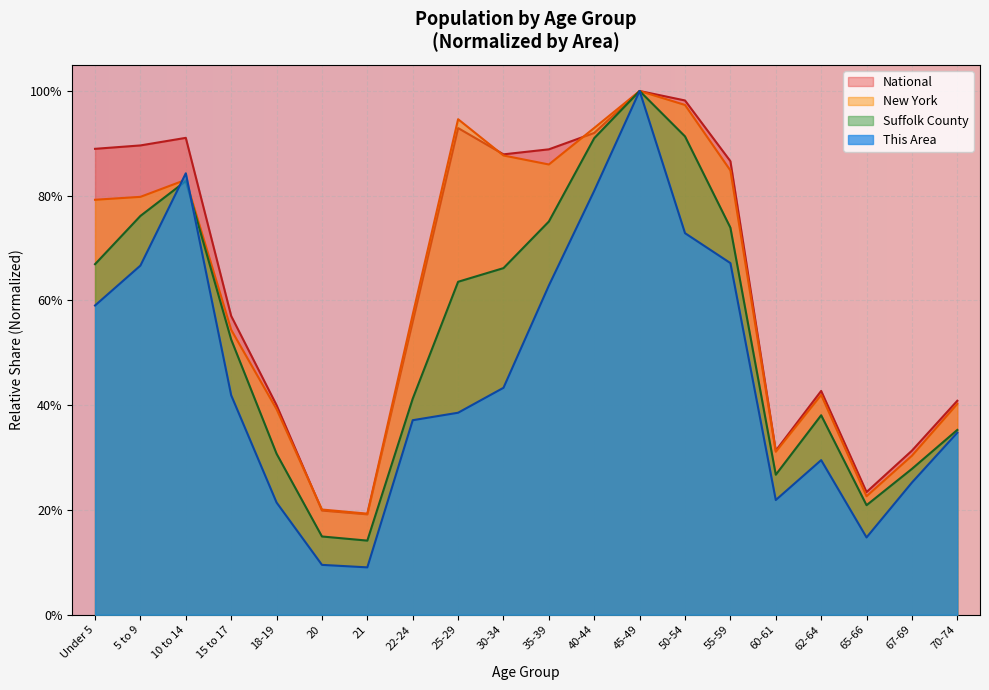

True or false: This Area has a value of 0.1 at 18-19.

False